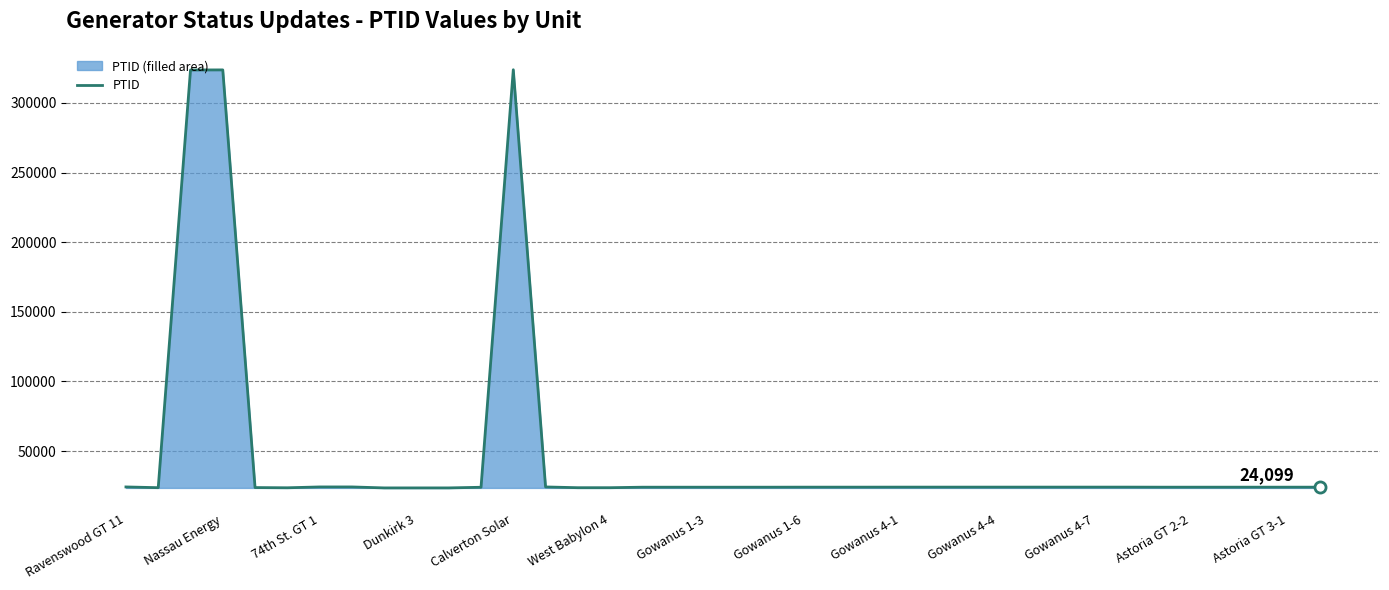

What is the minimum value shown in the chart?

23563